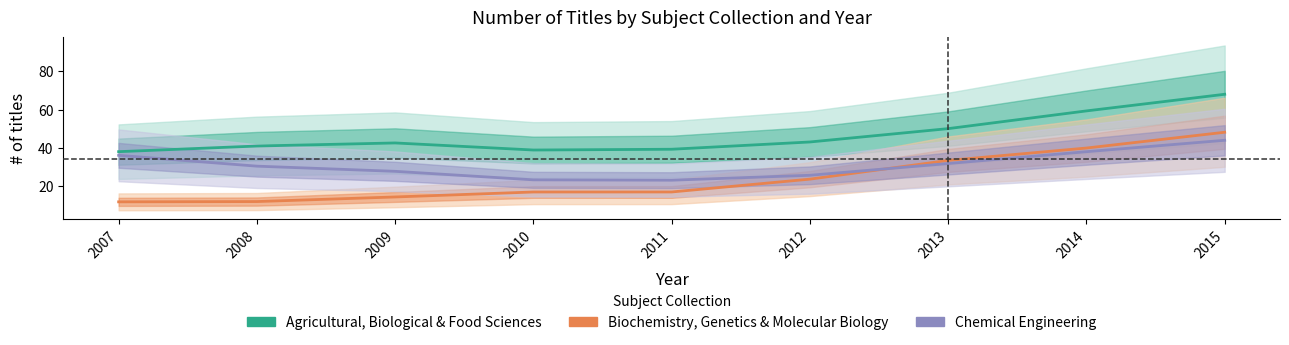

True or false: Chemical Engineering has more than 0 interior local peaks.

False